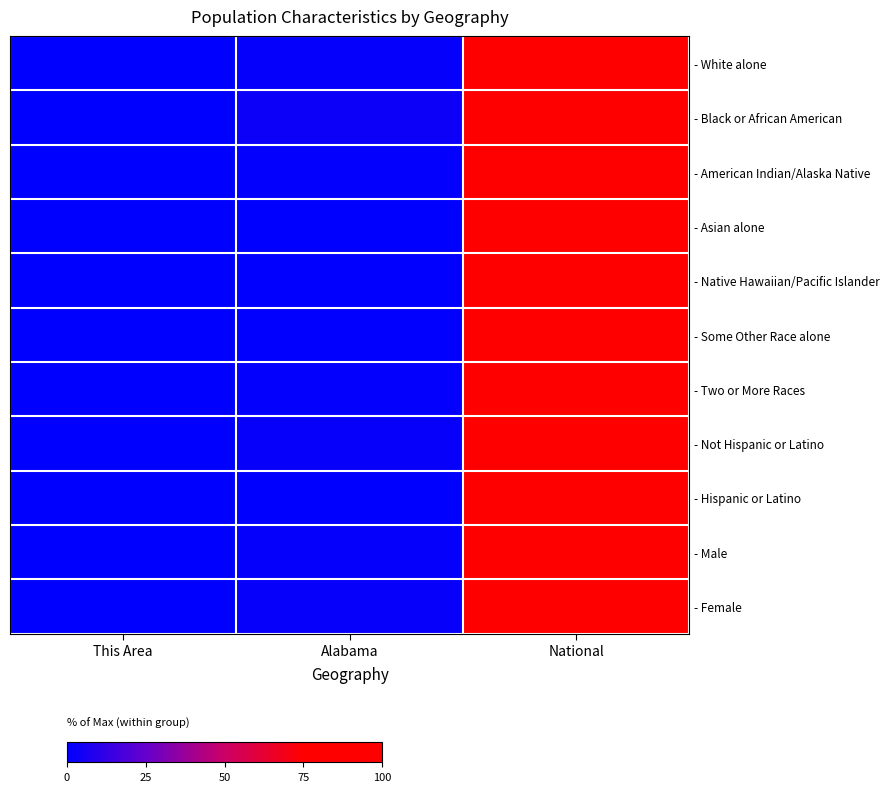

Which series has the largest total across all categories?

- Black or African American